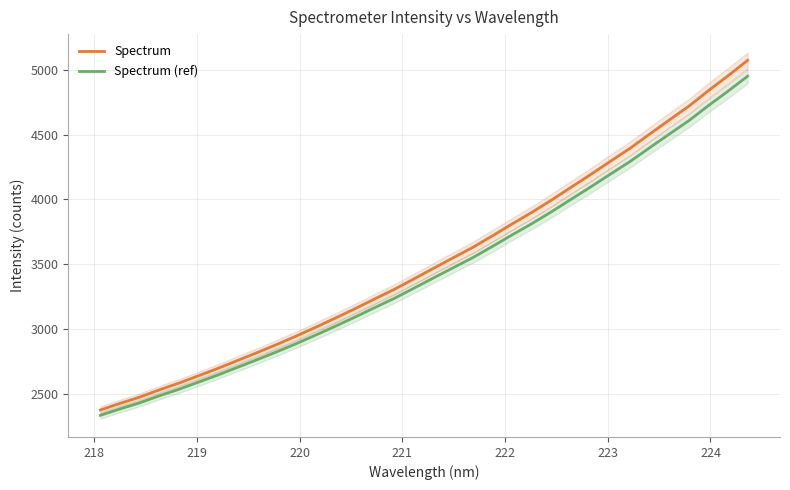

True or false: Spectrum and Spectrum (ref) intersect in this chart.

False